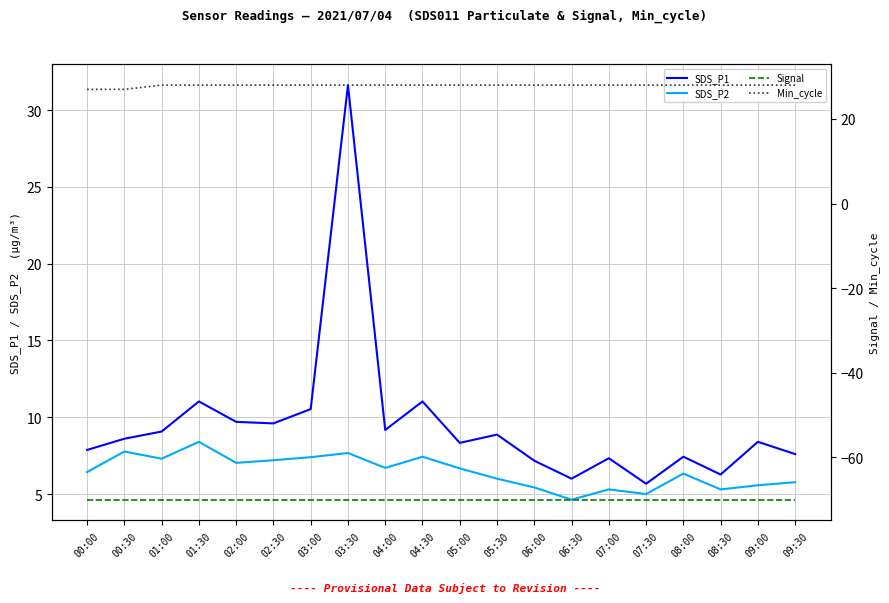

How many categories are shown in the chart?

20